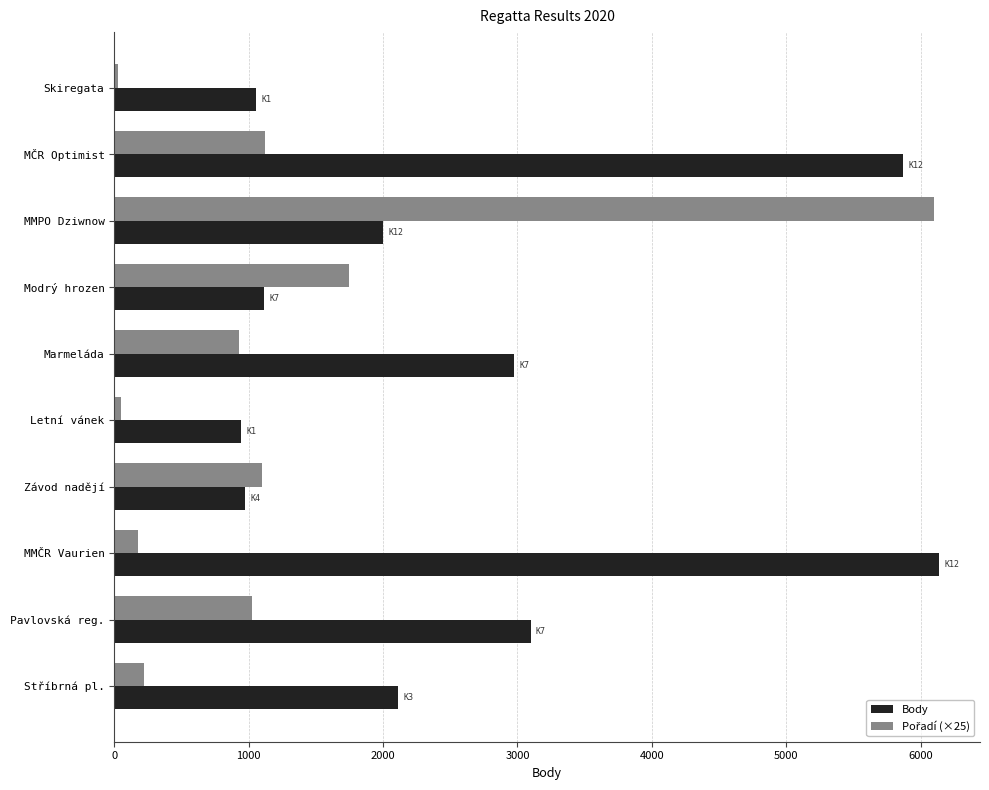

How many distinct data groups are displayed?

2